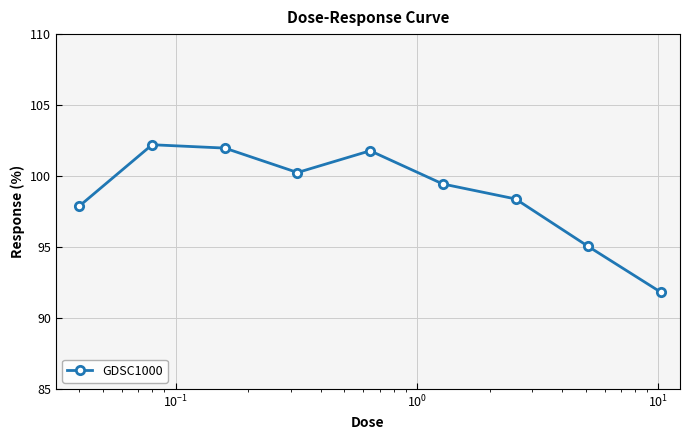

True or false: there are more than 0 points higher than both neighbors.

True